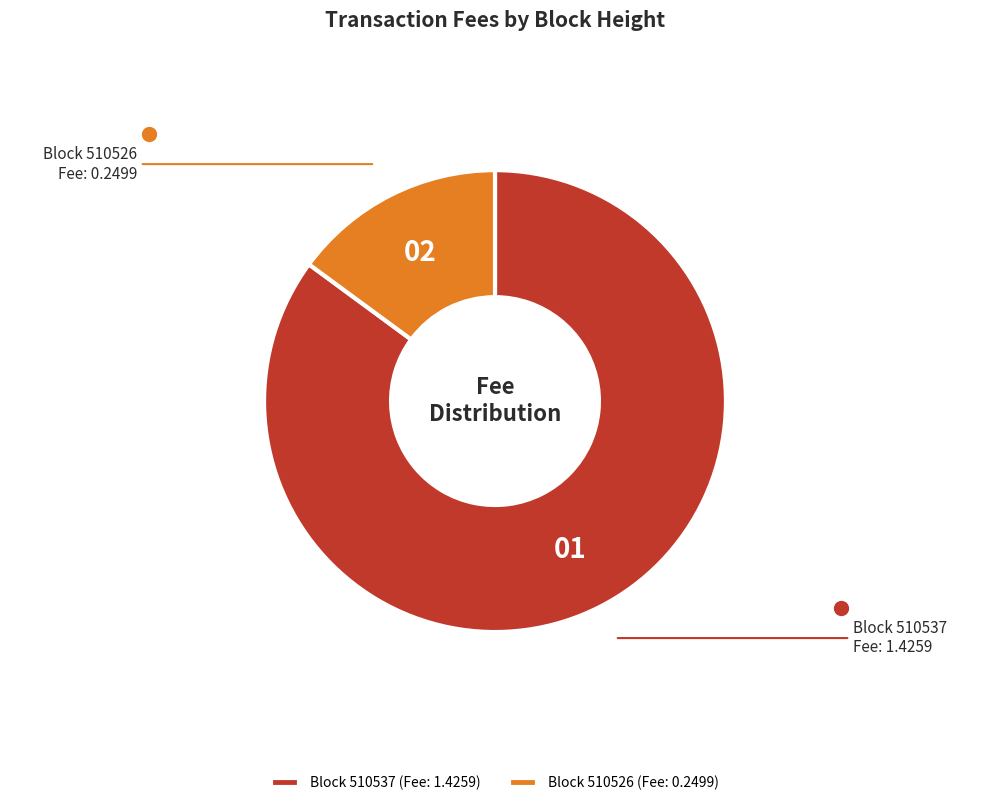

Does any single category account for the majority?

Yes